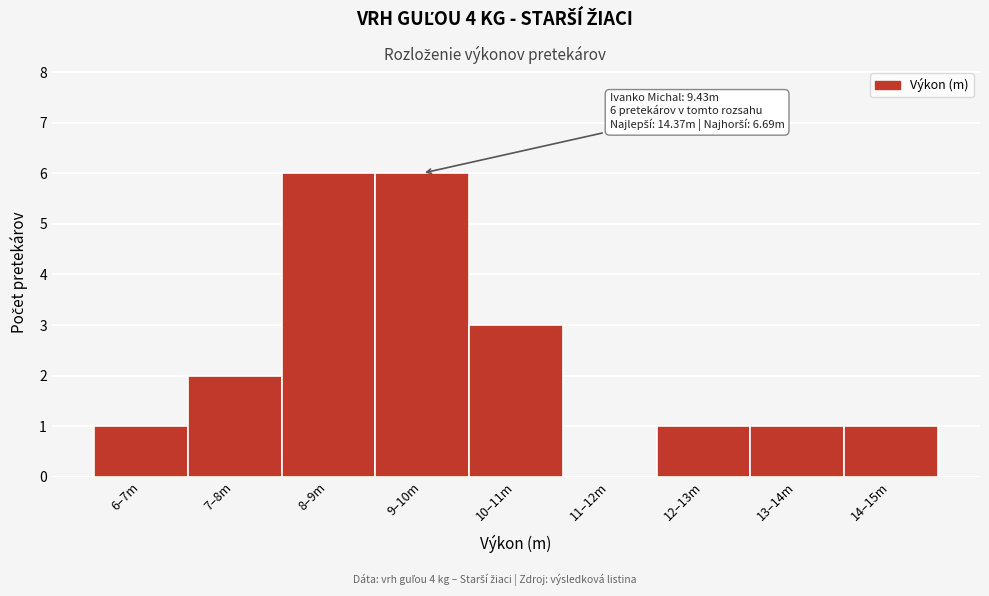

Reading right to left, what are all the values shown in this chart?

14–15m=1	13–14m=1	12–13m=1	11–12m=0	10–11m=3	9–10m=6	8–9m=6	7–8m=2	6–7m=1